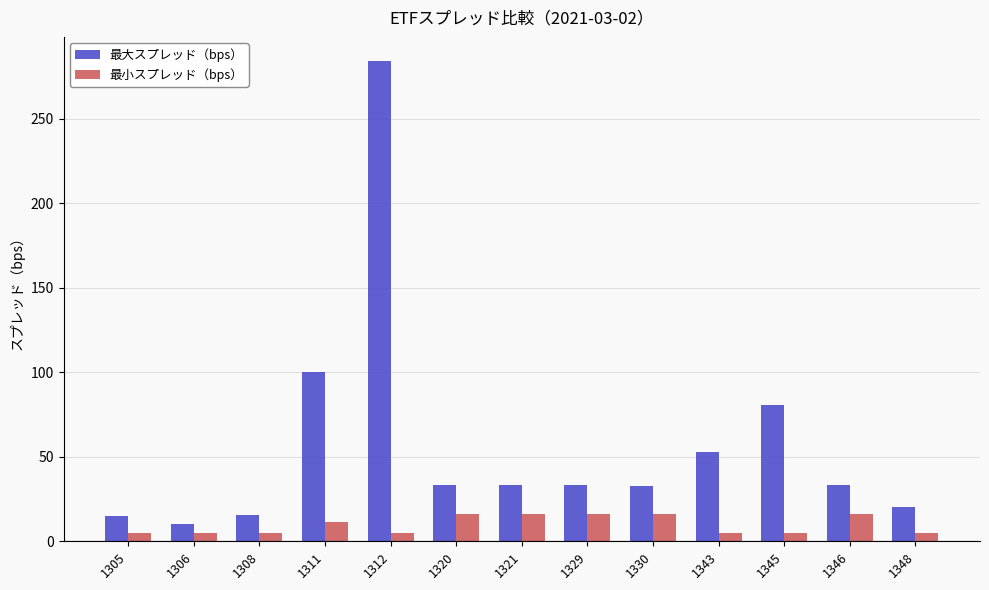

How many bars are there in each group?

2